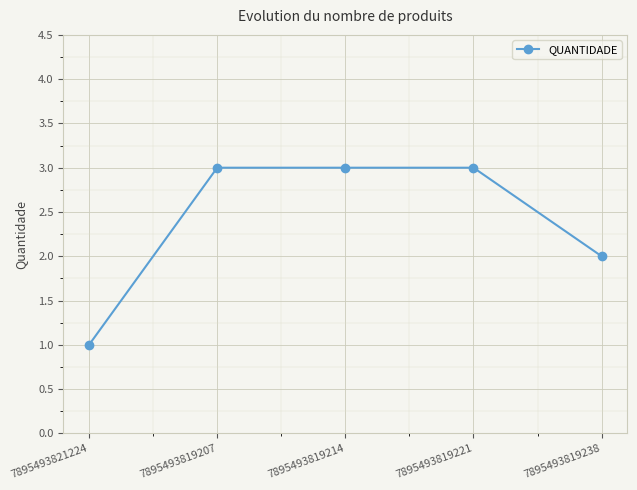

Is it true that the value at 7895493819221 is 1?

False